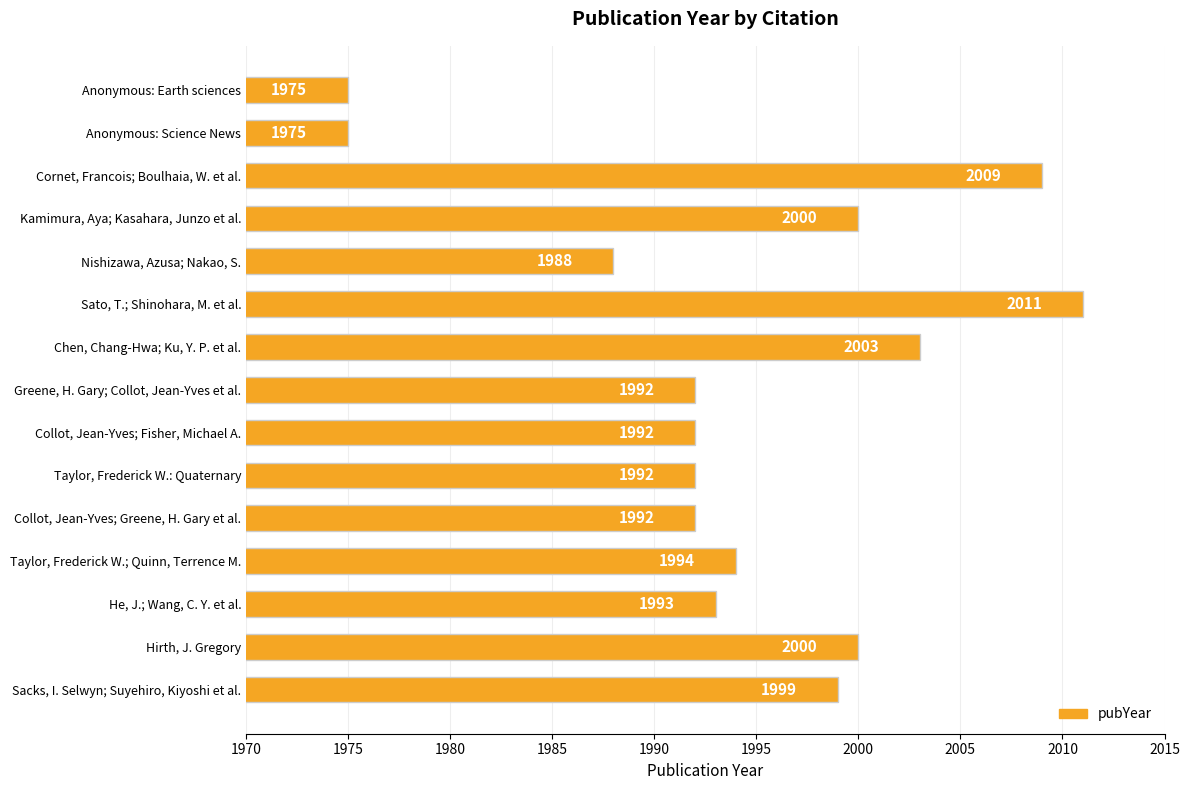

What is the ratio of the value at Anonymous: Earth sciences to the value at Taylor, Frederick W.; Quinn, Terrence M.?

1.0